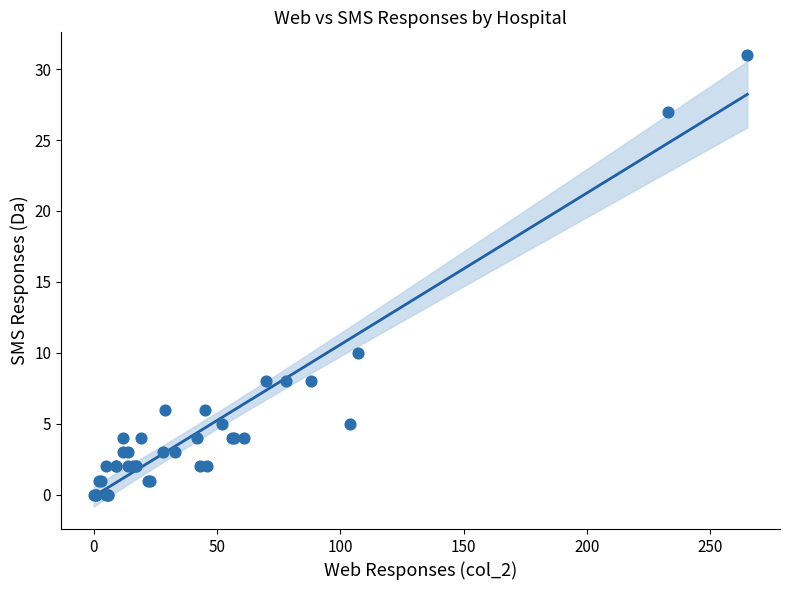

What Y value in the scatter plot is closest to 15?

10